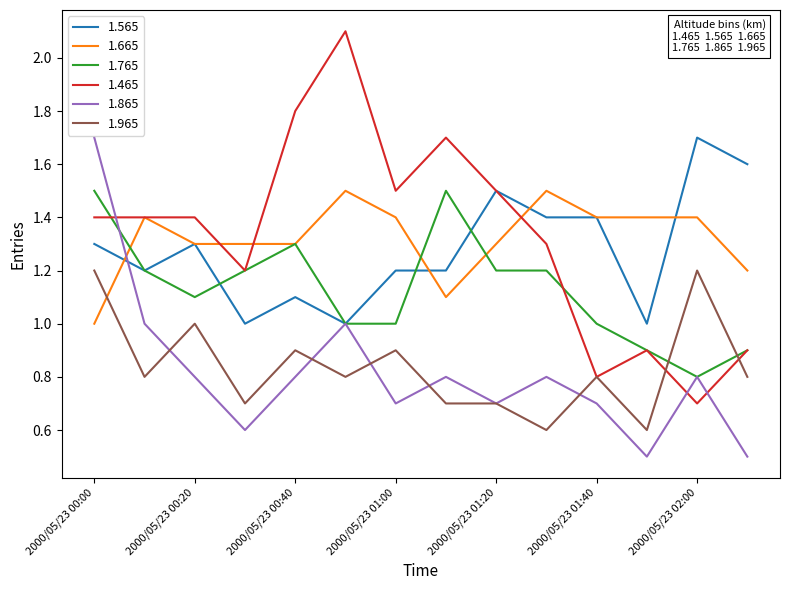

What is the greatest value displayed?

2.1